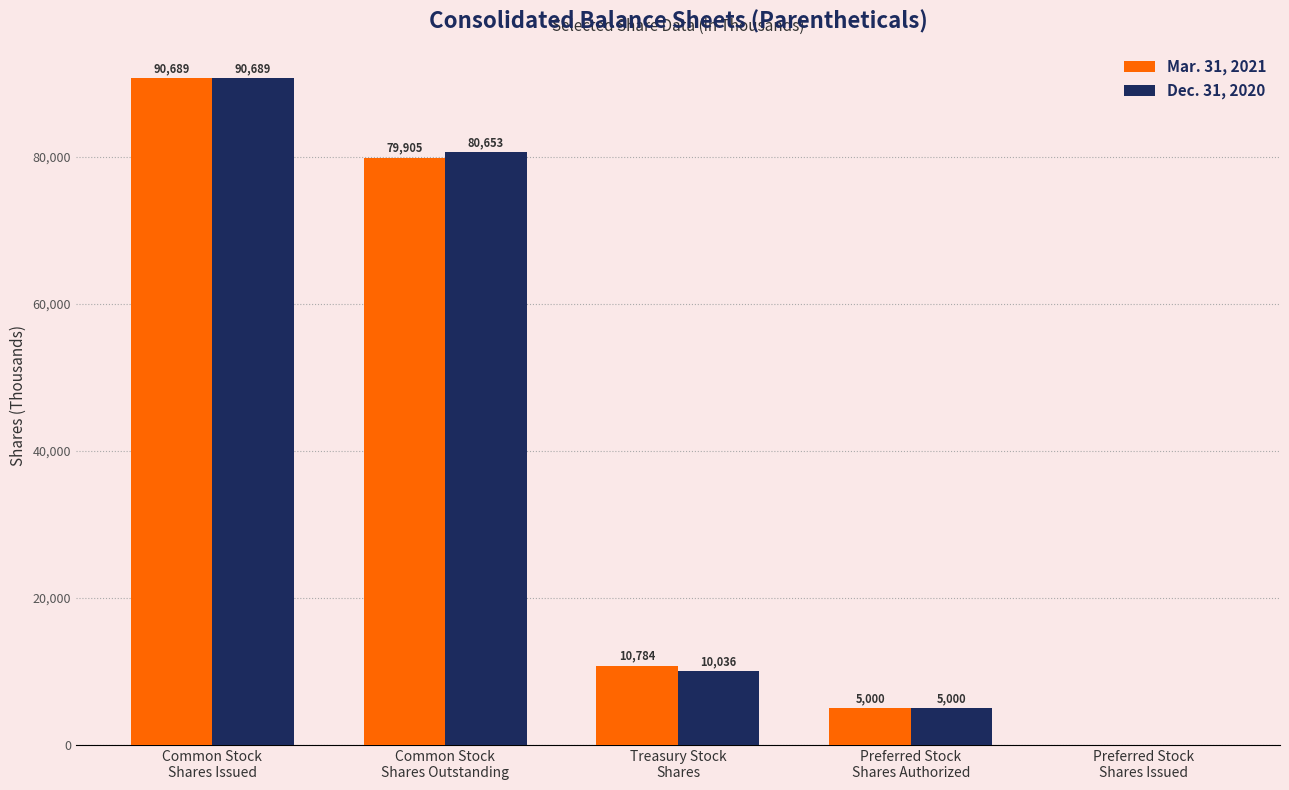

What is the greatest value displayed?

90689